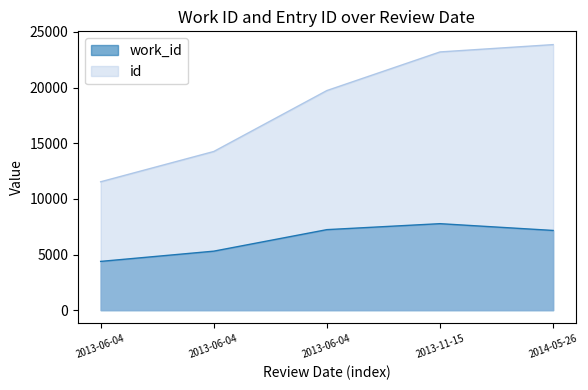

At which label is id closest to 17698?

2013-06-04